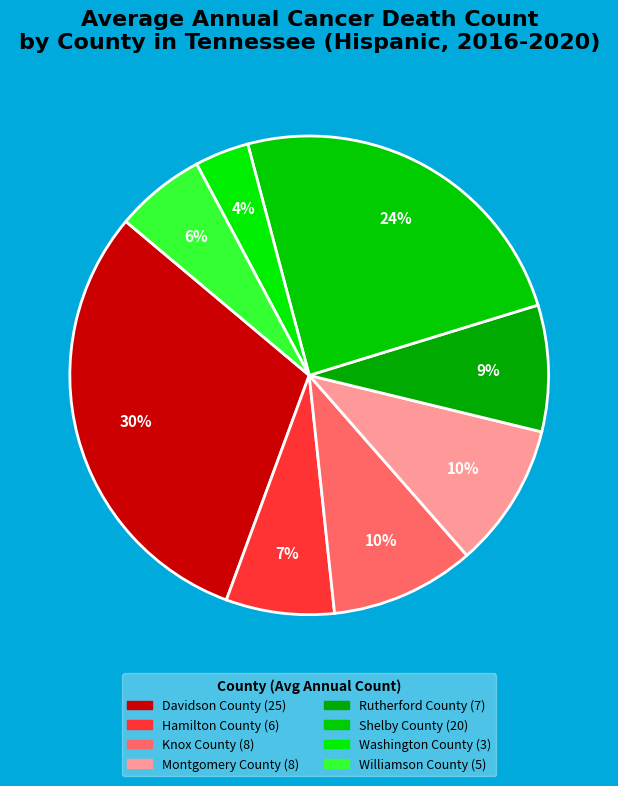

Does Davidson County account for over 50% of the chart?

No